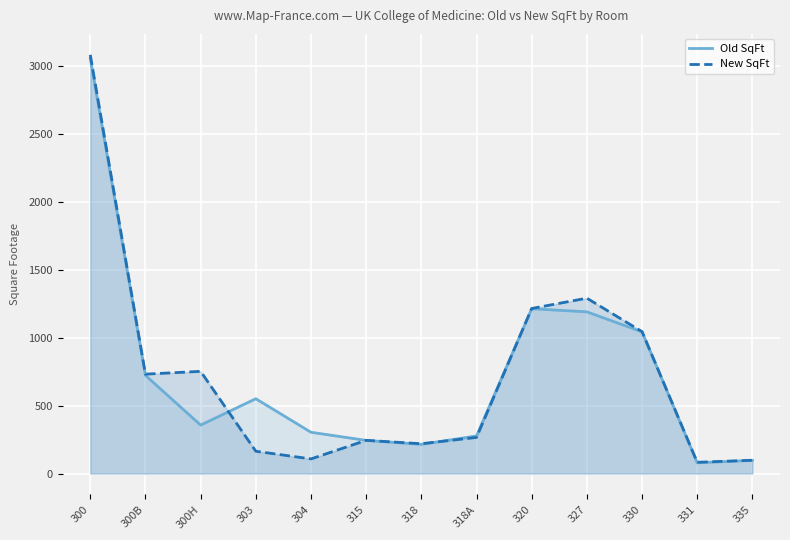

Where is the first local minimum for Old SqFt?

300H